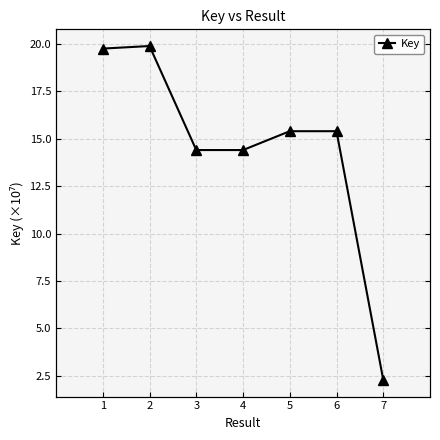

Which has a higher value, 1 or 5?

1